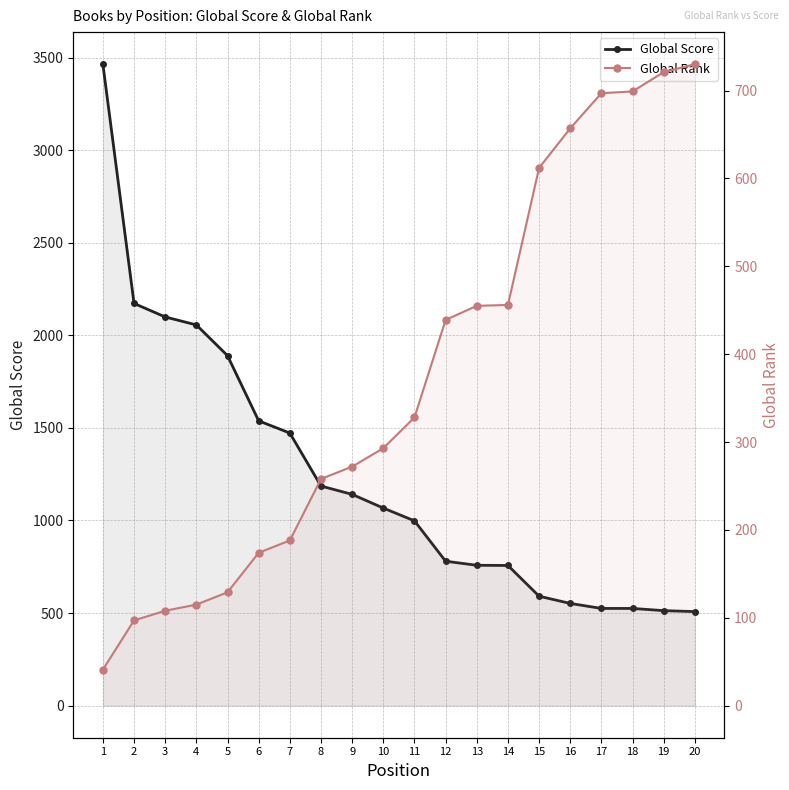

What is the maximum value shown in the chart?

3464